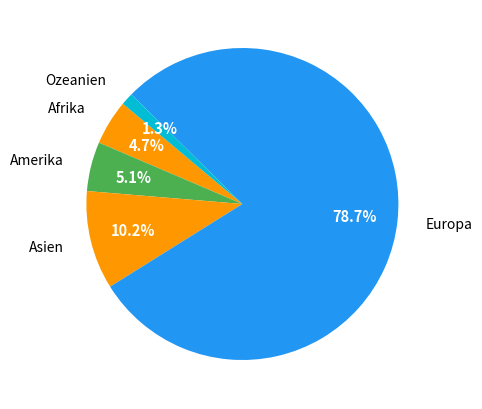

Is there a majority slice in this chart?

Yes